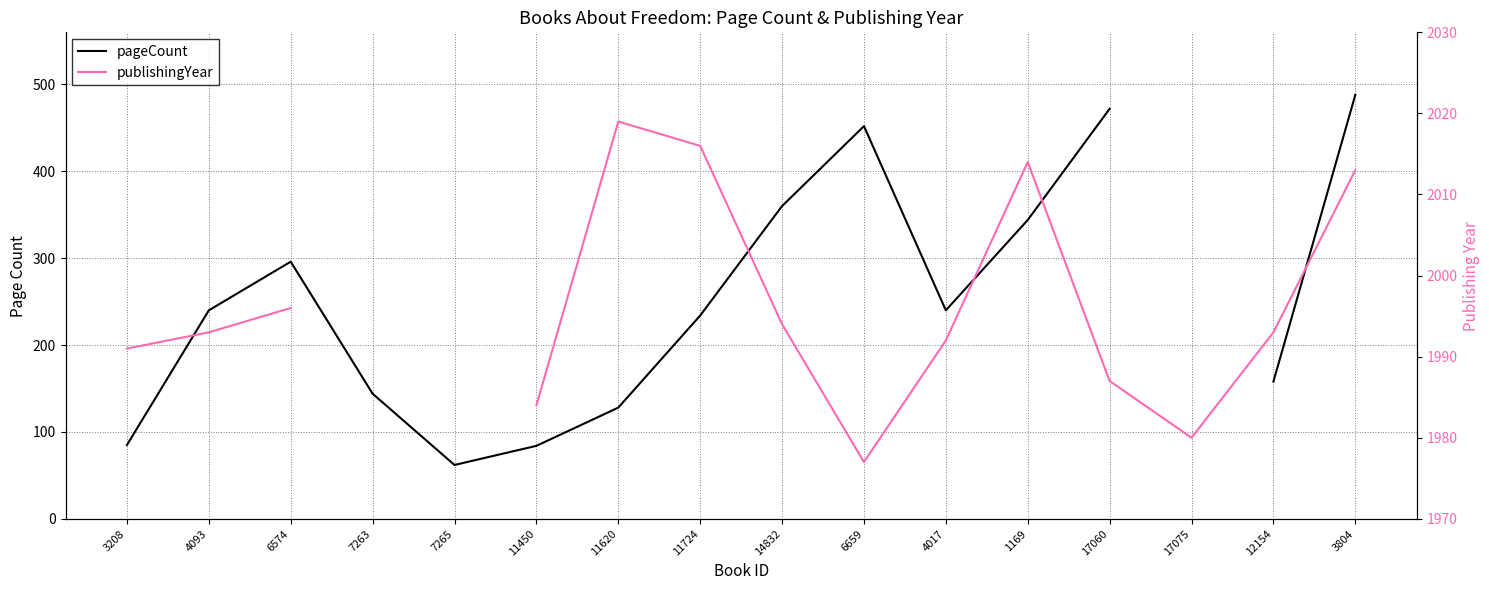

What is the minimum value for pageCount?

62.0